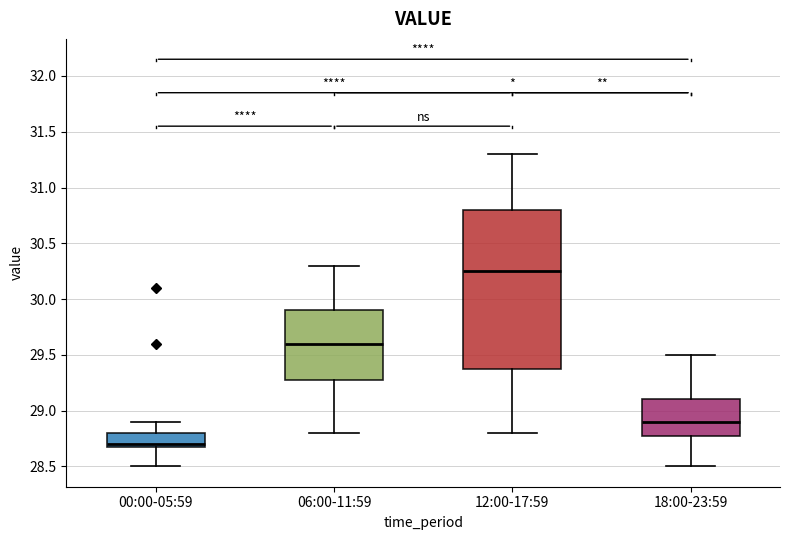

Which box's median line is the lowest?

00:00-05:59